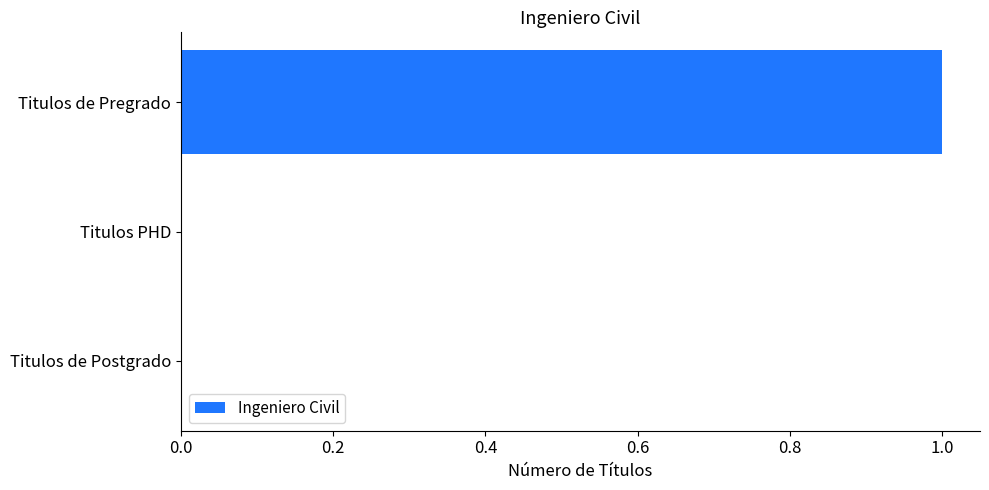

At which category does the chart reach its peak across all series?

Titulos de Pregrado